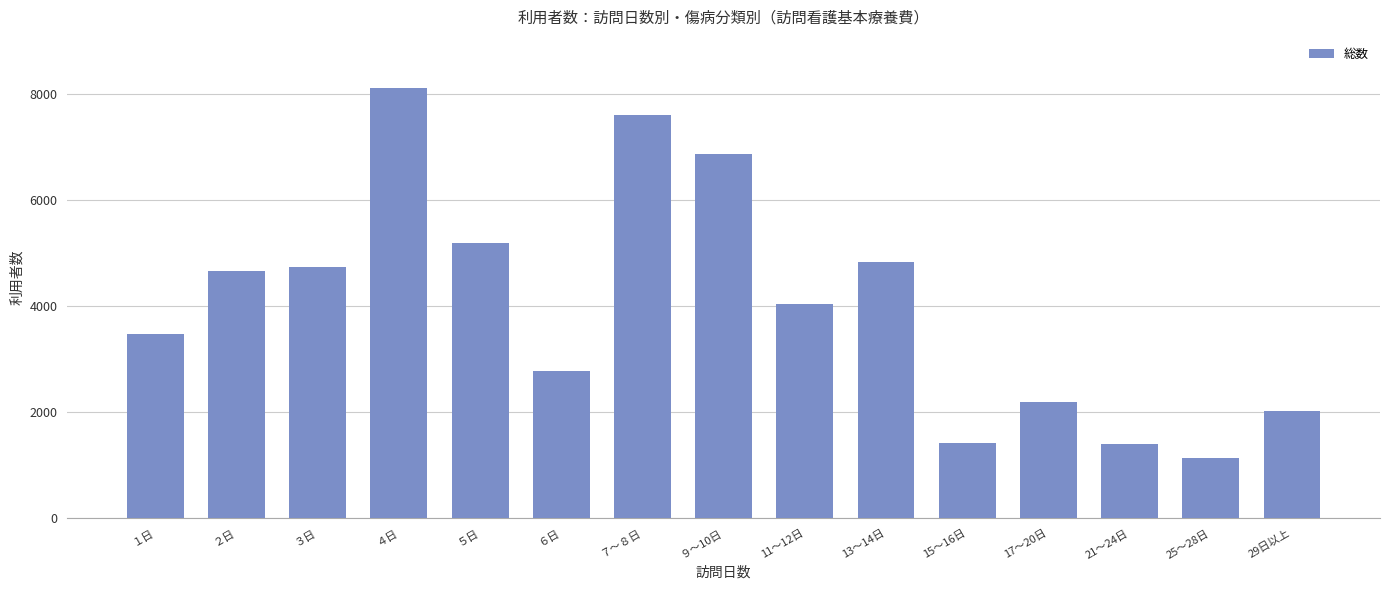

What is the smallest value displayed?

1136